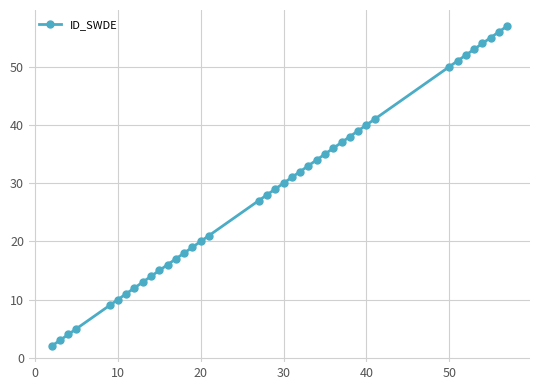

What is the difference between the second highest and minimum values?

54